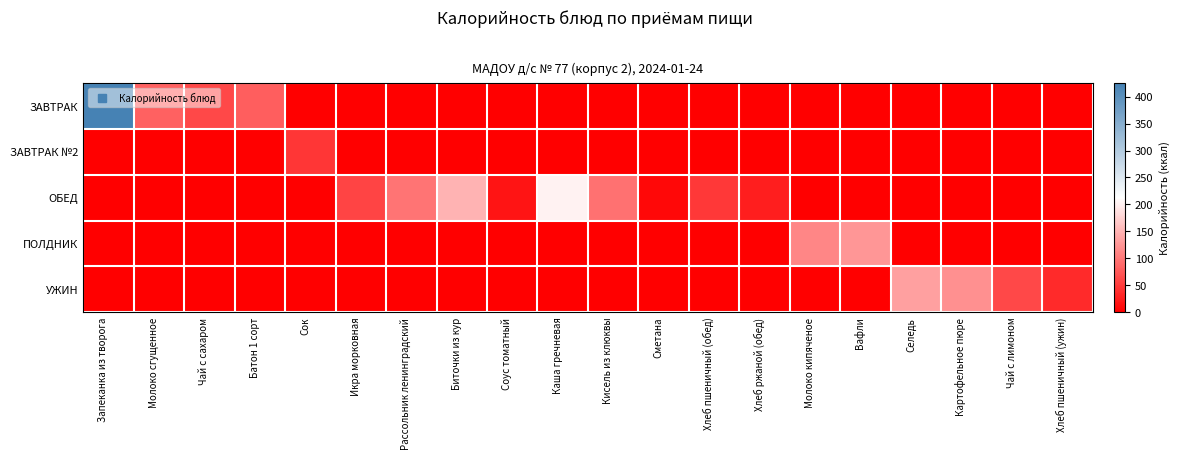

What is the spread (max minus min) of values at Батон 1 сорт?

78.6